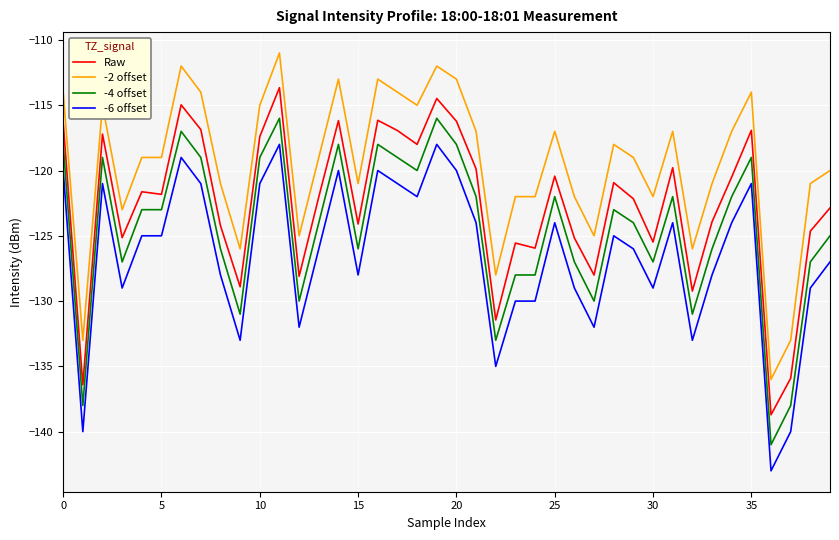

Which series has the largest total across all categories?

-2 offset